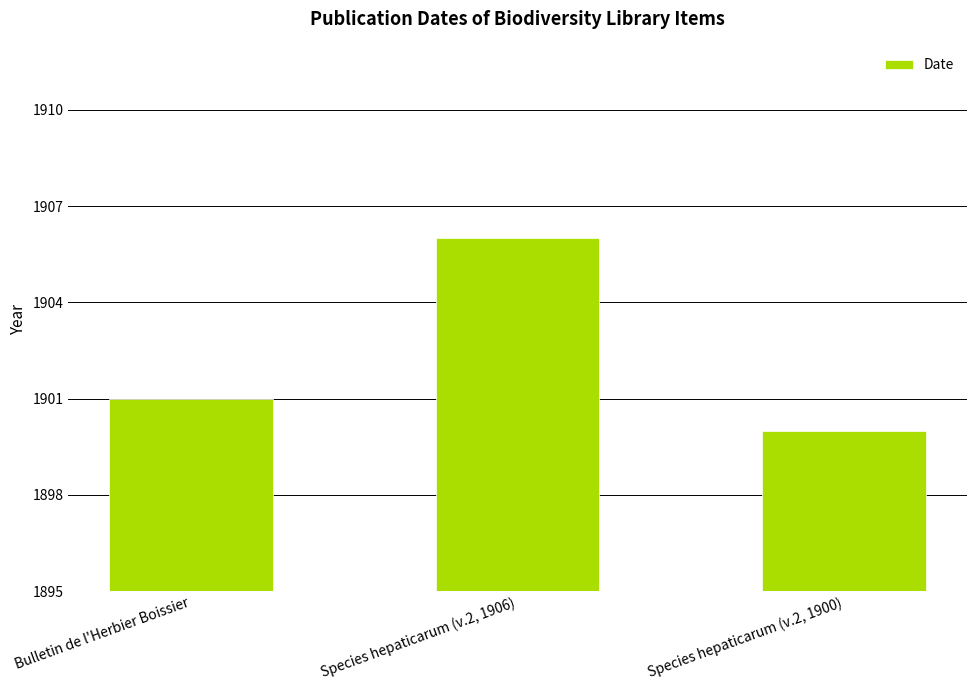

The chart shows a value of 1900 at Species hepaticarum (v.2, 1900). True or false?

True